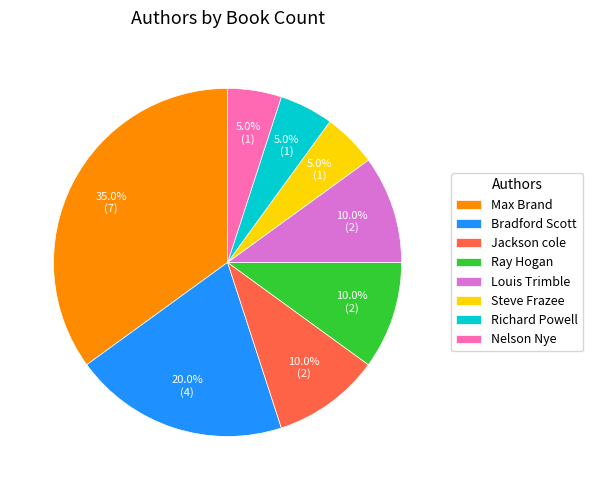

Is there any slice that represents more than half of the pie?

No